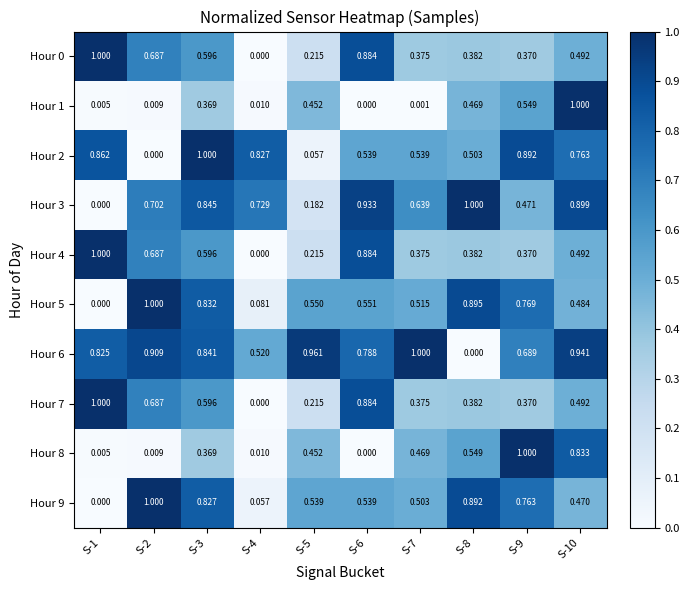

Is the value of Hour 3 at S-9 greater than the value of Hour 6 at S-5?

No